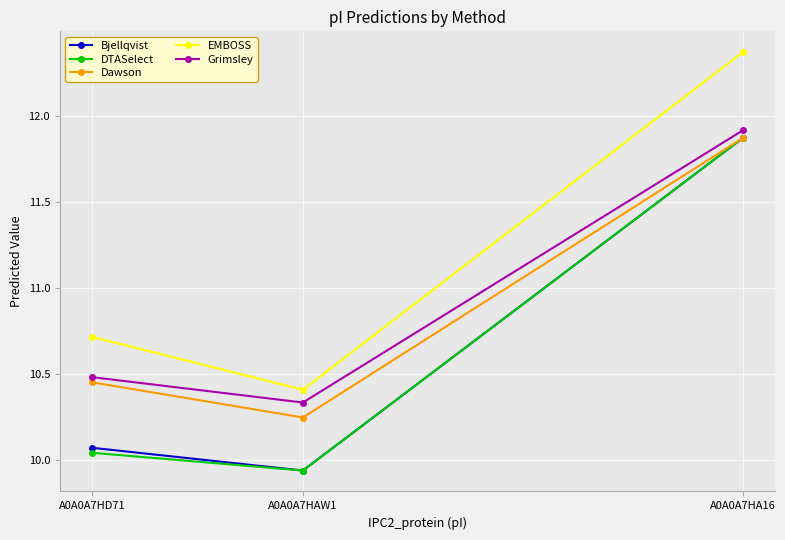

At how many categories does at least one series exceed 10?

3